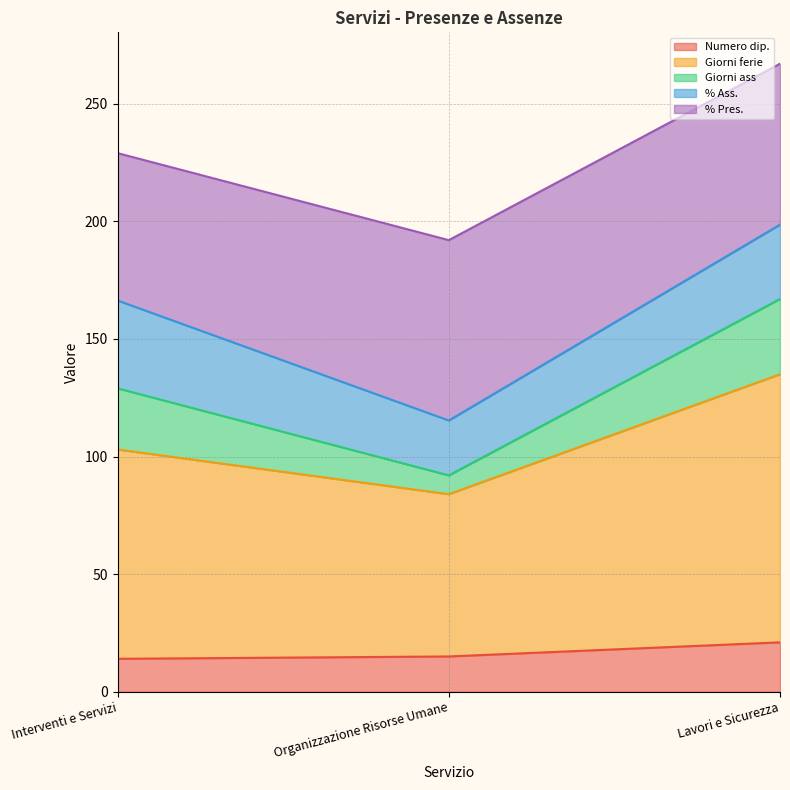

The Numero dip. series shows 21.7 at Interventi e Servizi. True or false?

False